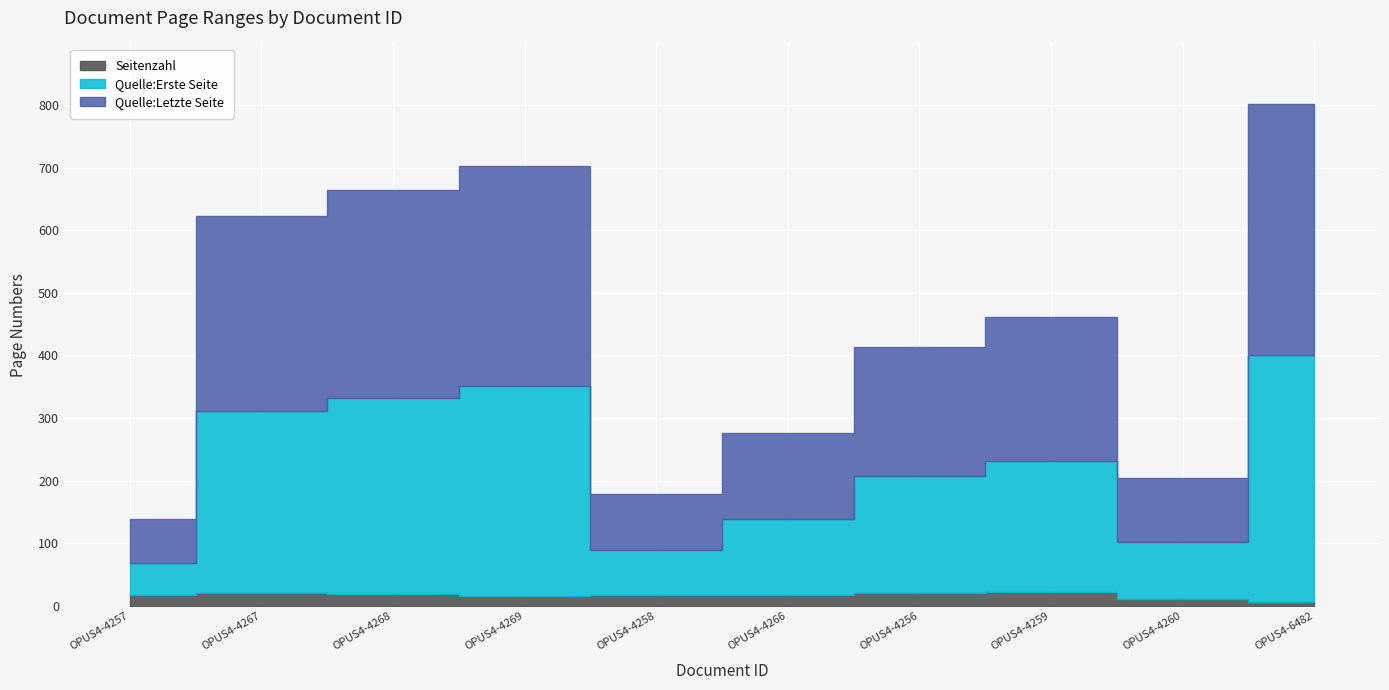

True or false: Quelle:Letzte Seite and Seitenzahl intersect in this chart.

False